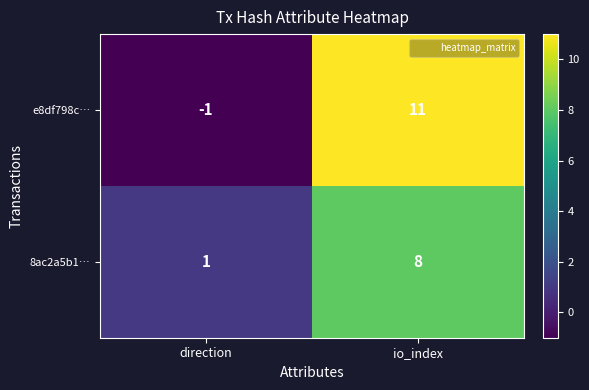

How many data points does each series have?

2